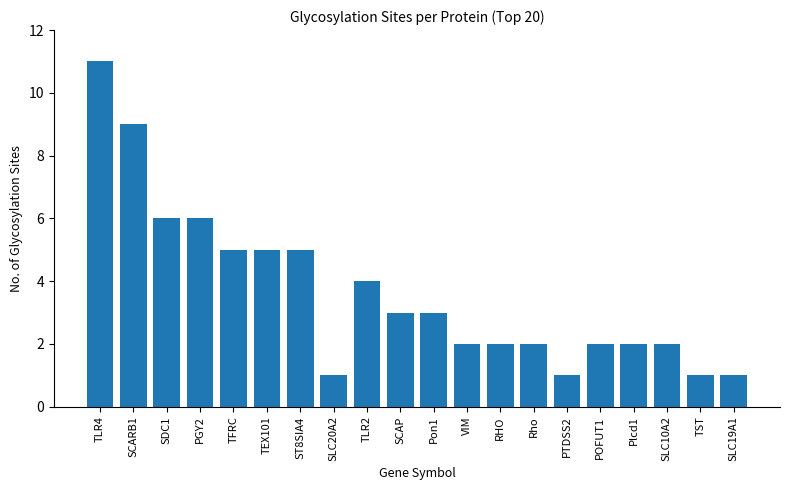

Approximately how many times larger is the value at TST compared to SLC10A2?

0.5